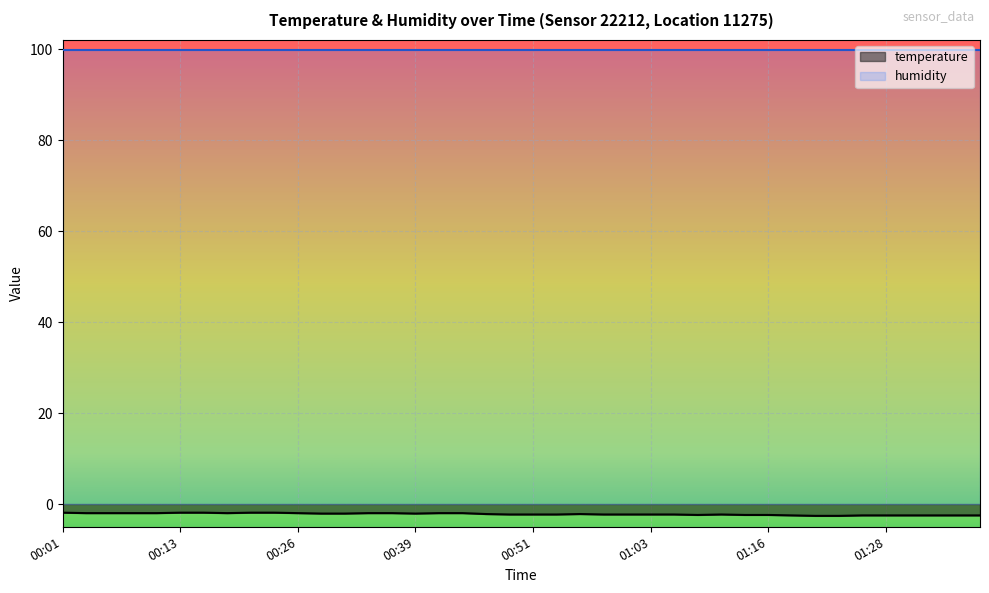

Which label corresponds to the largest value in the chart?

00:01